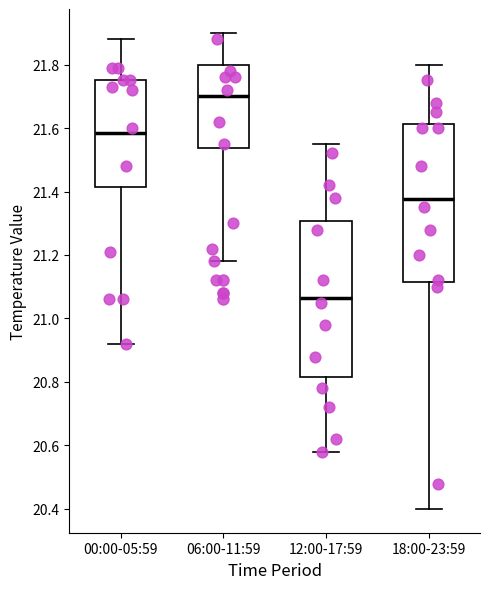

Reading left to right, transcribe this box plot: for each box, give where its median line is, the range the box spans, and where its two whiskers end, as read against the y-axis. The values are not printed on the chart, so give them approximately, as read against the axis.

00:00-05:59: median 21.58, box 21.42 to 21.76, whiskers 20.92 to 21.88
06:00-11:59: median 21.70, box 21.54 to 21.80, whiskers 21.18 to 21.90
12:00-17:59: median 21.06, box 20.82 to 21.30, whiskers 20.58 to 21.56
18:00-23:59: median 21.38, box 21.12 to 21.62, whiskers 20.40 to 21.80